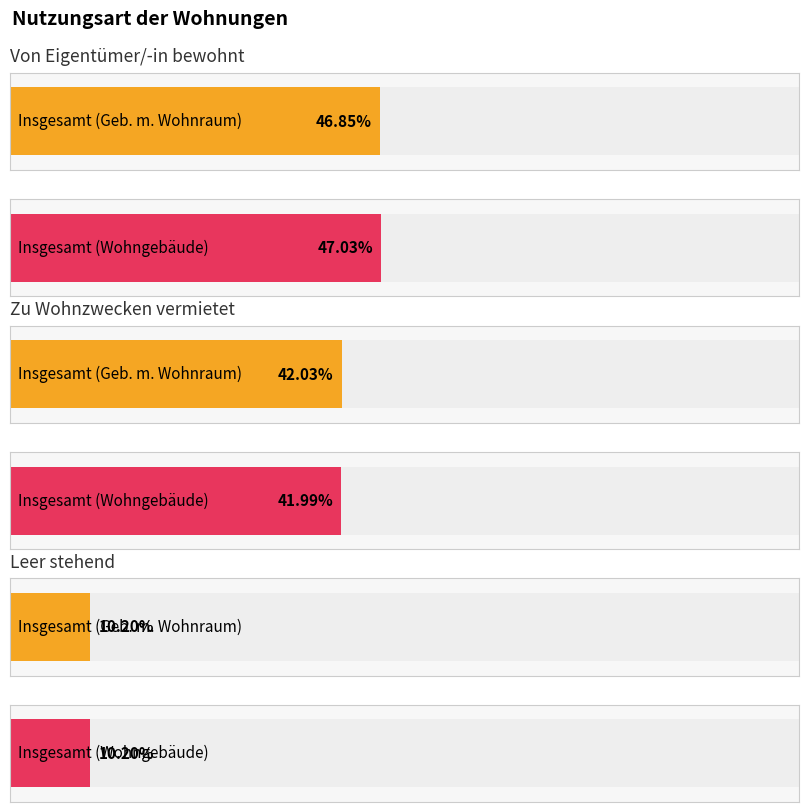

Which series has the largest range (max minus min)?

Wohnungen in Wohngebäuden insgesamt